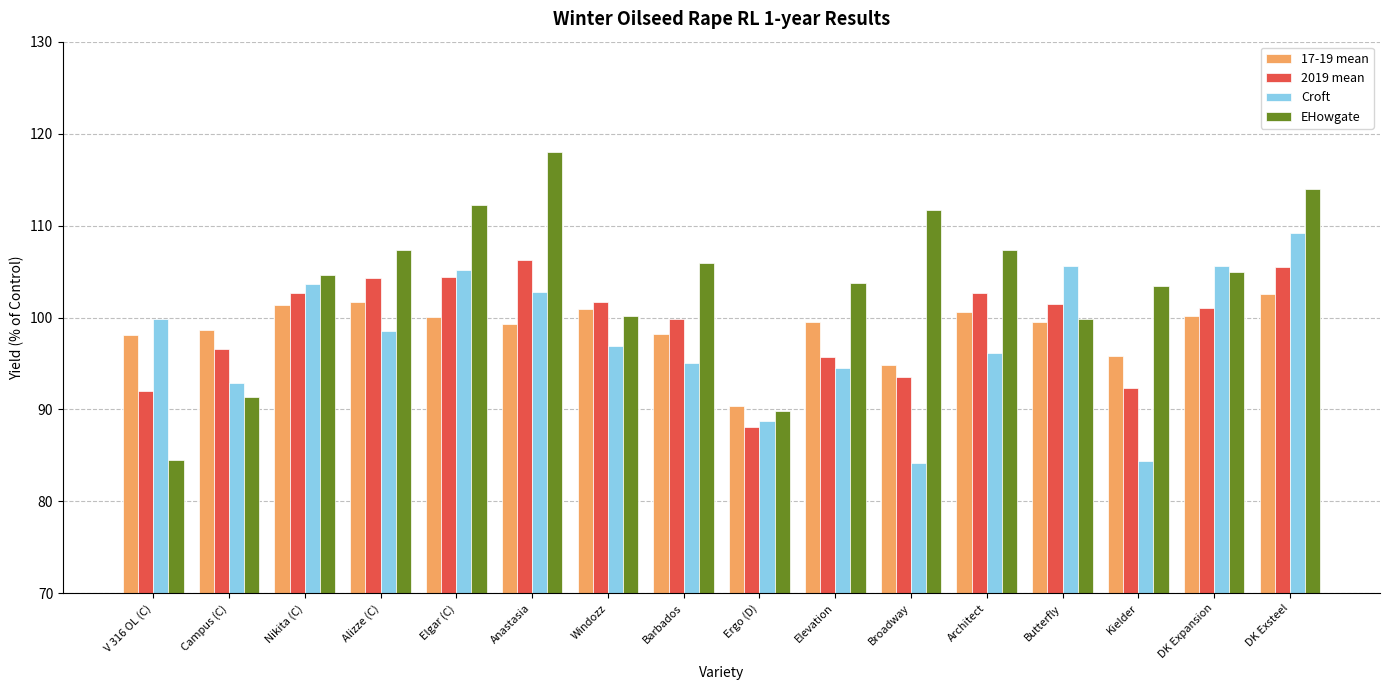

How many data points in EHowgate are less than 105?

8